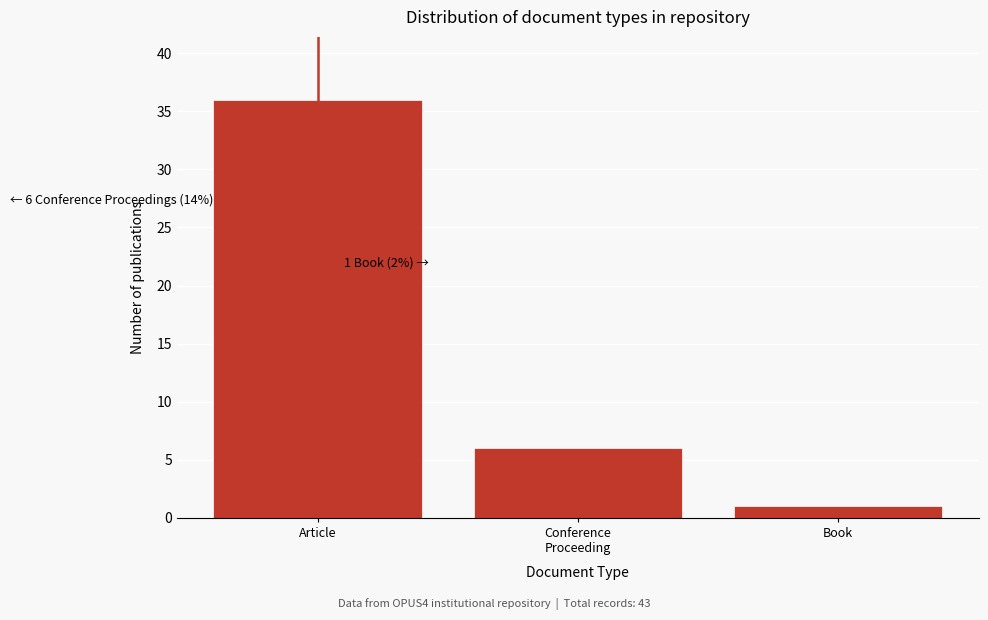

Reading right to left, list all the values displayed in this chart.

1	6	36